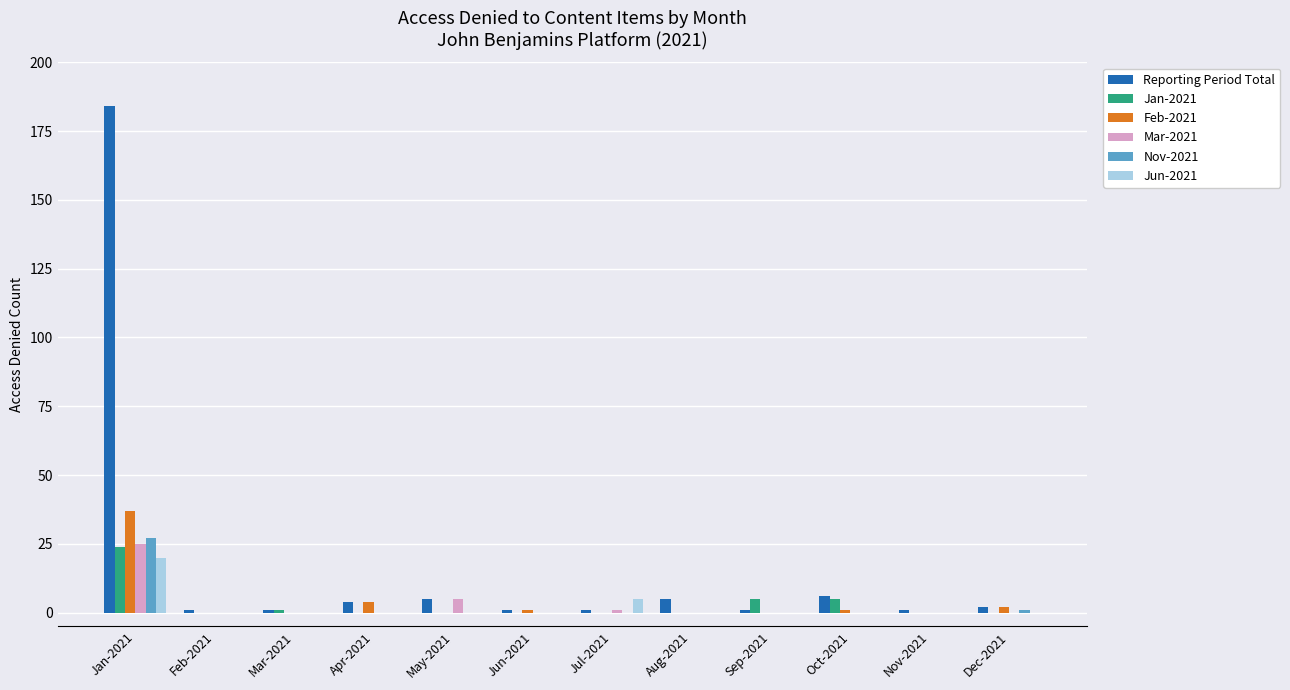

How many groups of bars are there?

12